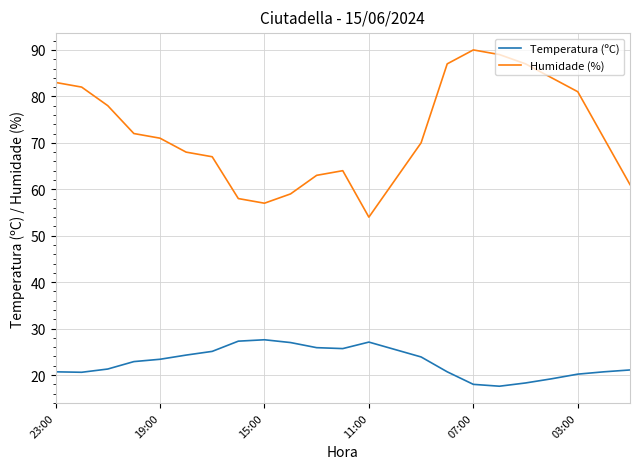

True or false: Temperatura (ºC) and Humidade (%) intersect in this chart.

False